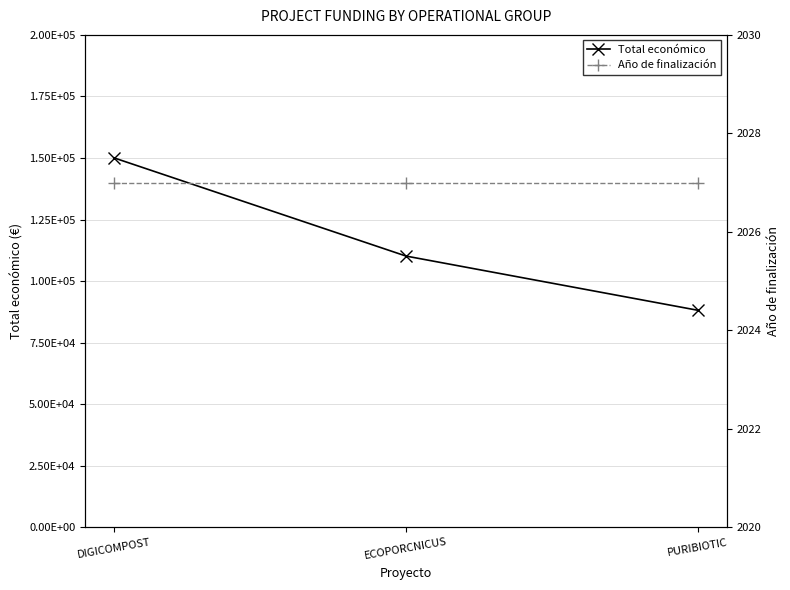

True or false: Año de finalización has a value of 2742 at DIGICOMPOST.

False